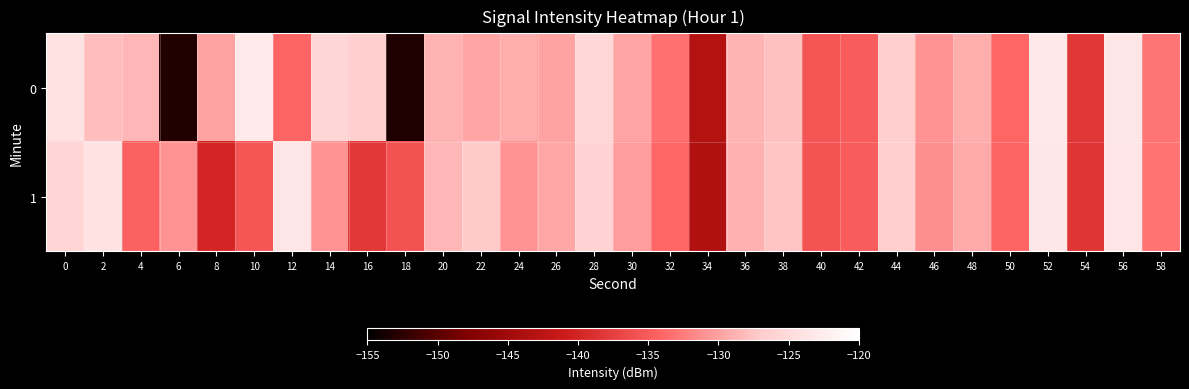

List the series in order of their peak value, highest first.

0, 1